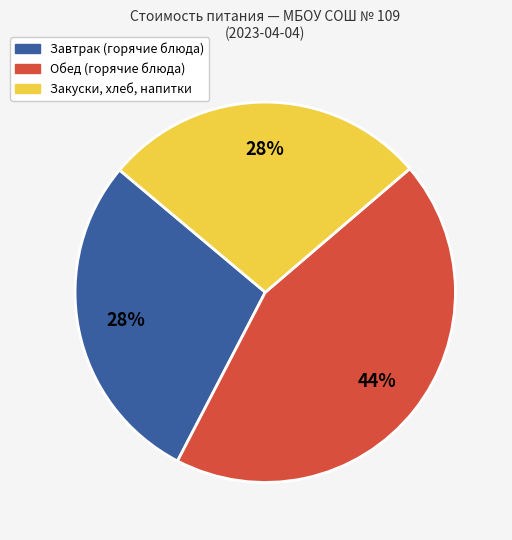

To the nearest percent, what is the average slice percentage?

33%